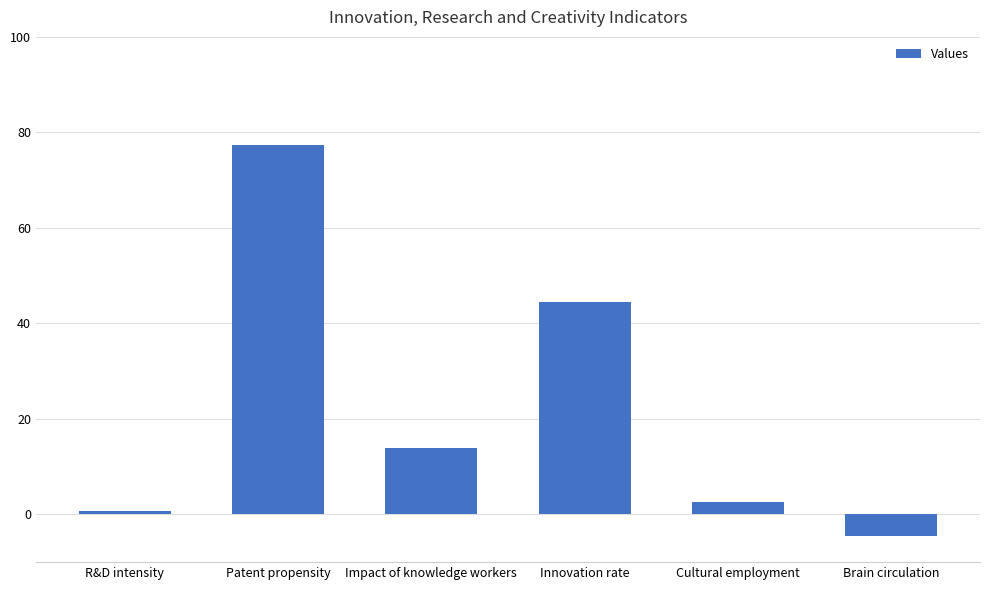

Reading left to right, extract all data points from this chart.

R&D intensity=0.8	Patent propensity=77.4	Impact of knowledge workers=14.0	Innovation rate=44.4	Cultural employment=2.6	Brain circulation=-4.6